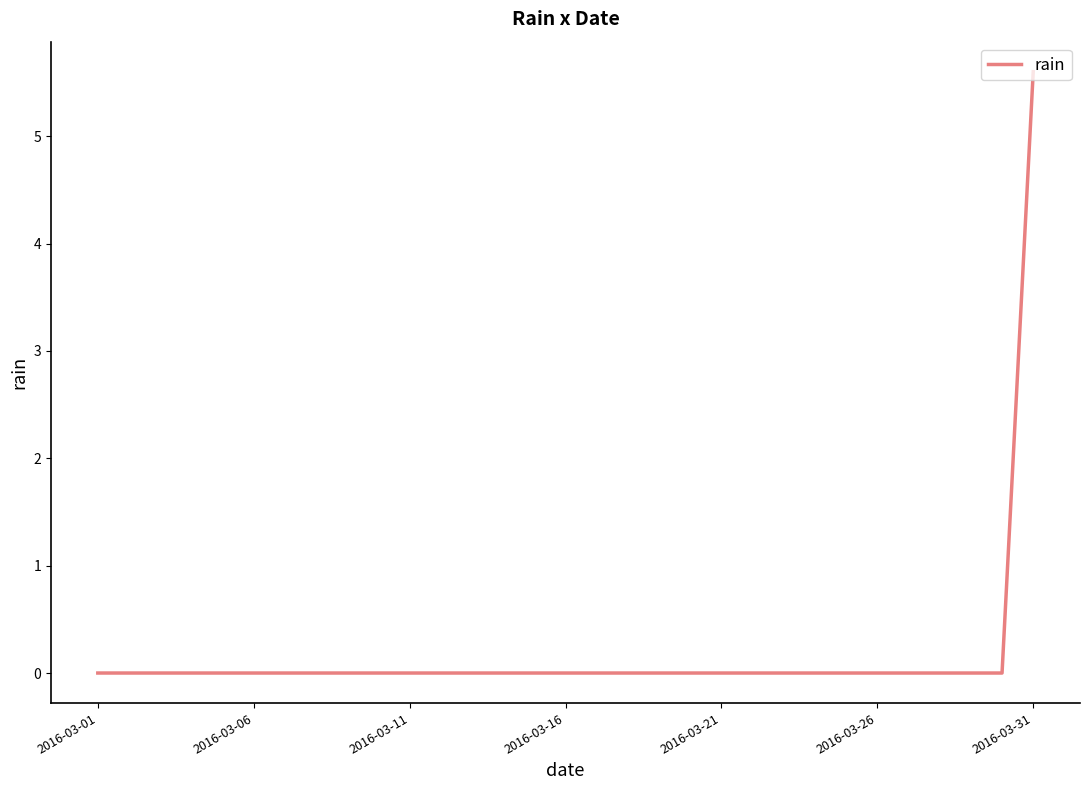

What is the greatest value displayed?

5.6